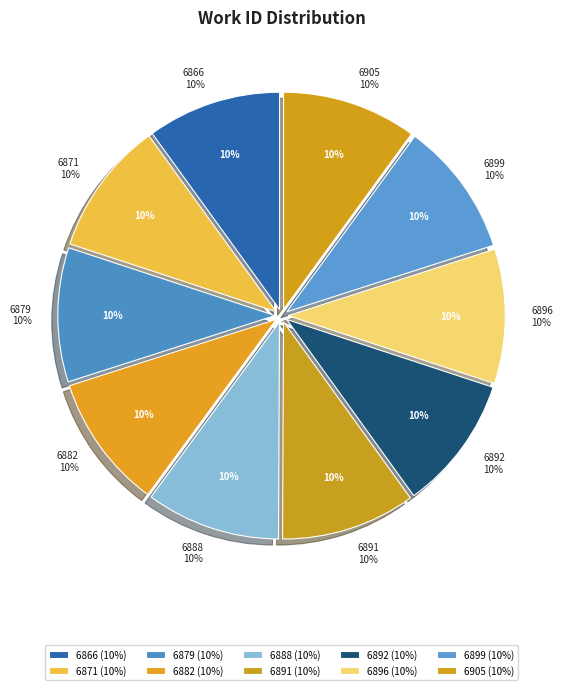

How many segments does this pie chart have?

10